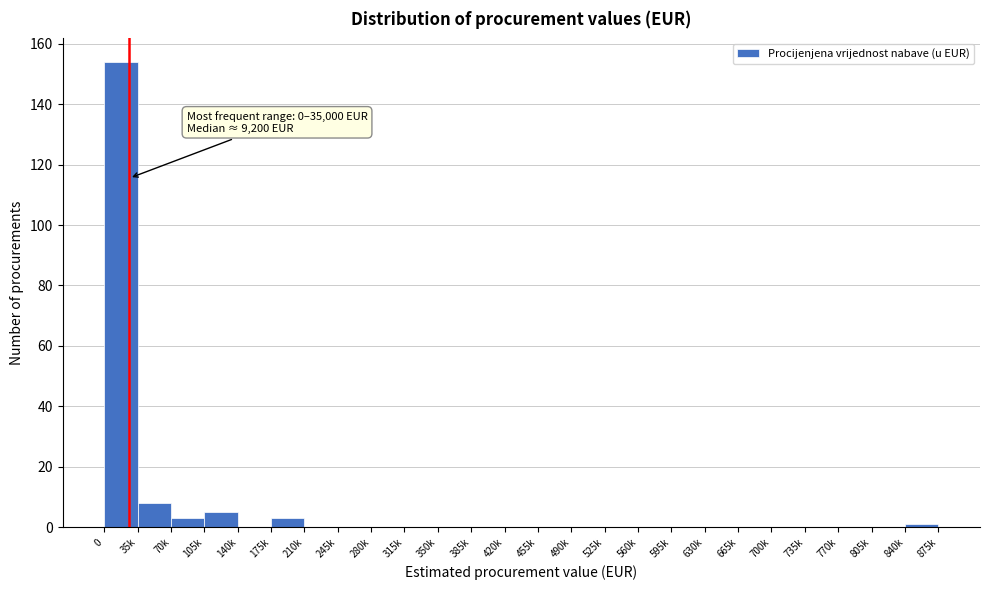

Reading right to left, transcribe all the data shown in this chart.

840k=1	805k=0	770k=0	735k=0	700k=0	665k=0	630k=0	595k=0	560k=0	525k=0	490k=0	455k=0	420k=0	385k=0	350k=0	315k=0	280k=0	245k=0	210k=0	175k=3	140k=0	105k=5	70k=3	35k=8	0=154